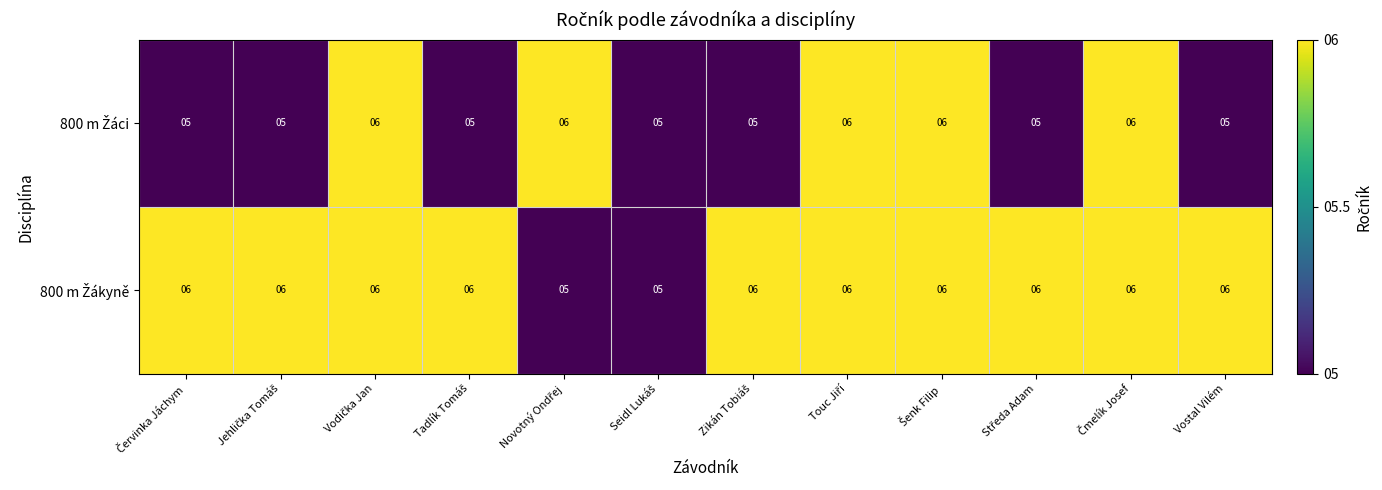

What is the maximum value shown in the chart?

6